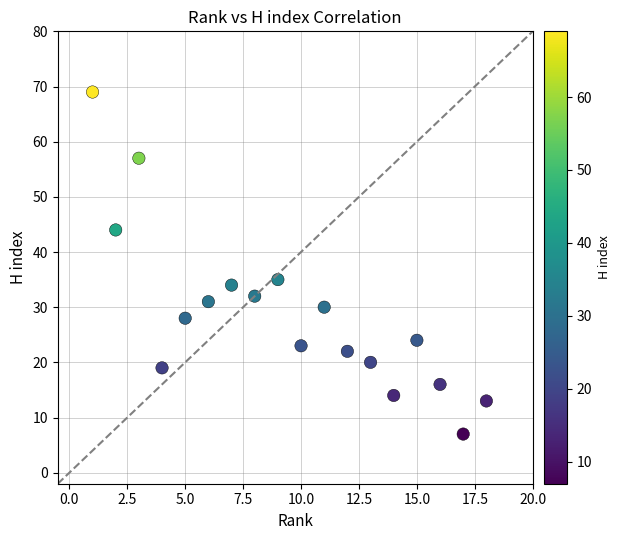

What Y value in the scatter plot is closest to 38?

35